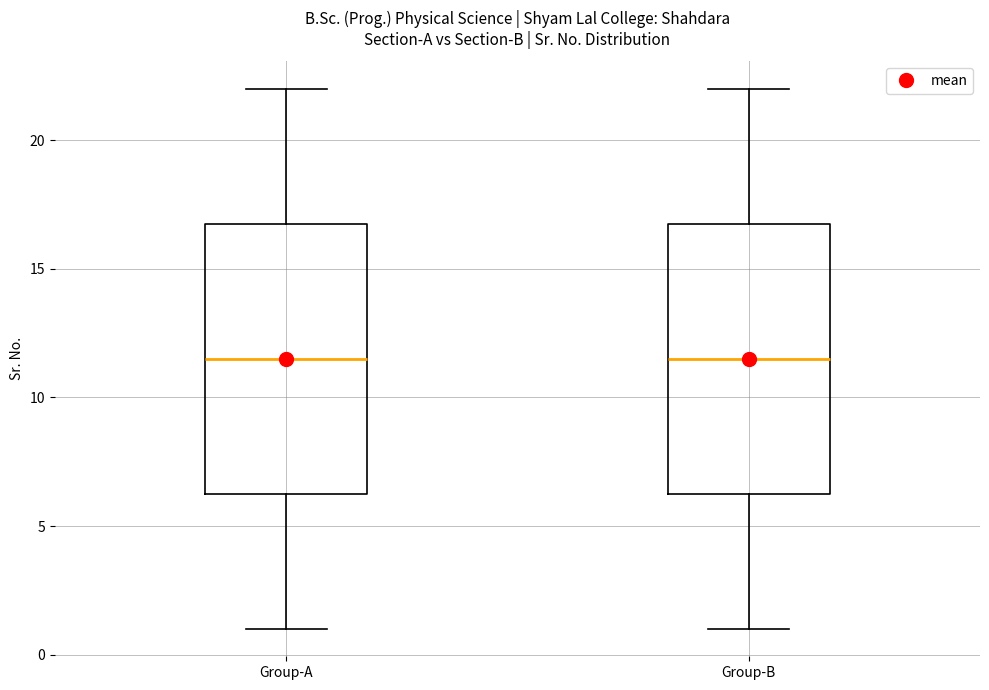

Reading left to right, transcribe this box plot: for each box, give where its median line is, the range the box spans, and where its two whiskers end, as read against the y-axis. The values are not printed on the chart, so give them approximately, as read against the axis.

Group-A: median 11.5, box 6.5 to 17.0, whiskers 1.0 to 22.0
Group-B: median 11.5, box 6.5 to 17.0, whiskers 1.0 to 22.0